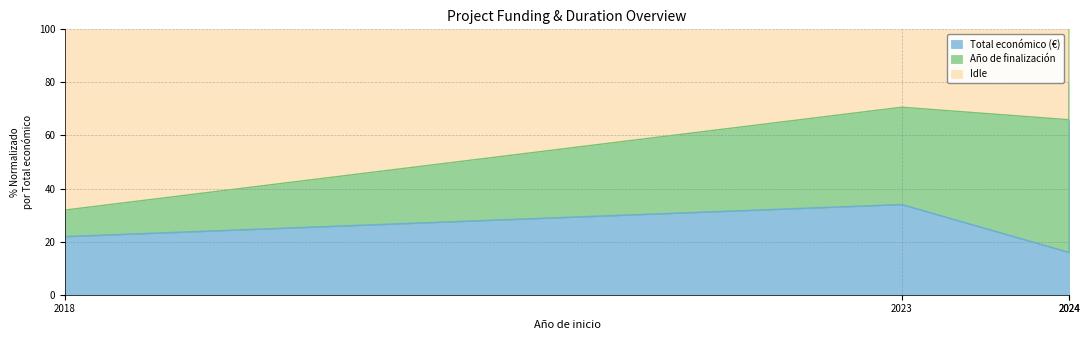

The chart shows a value of 12.9 at 2018. True or false?

False